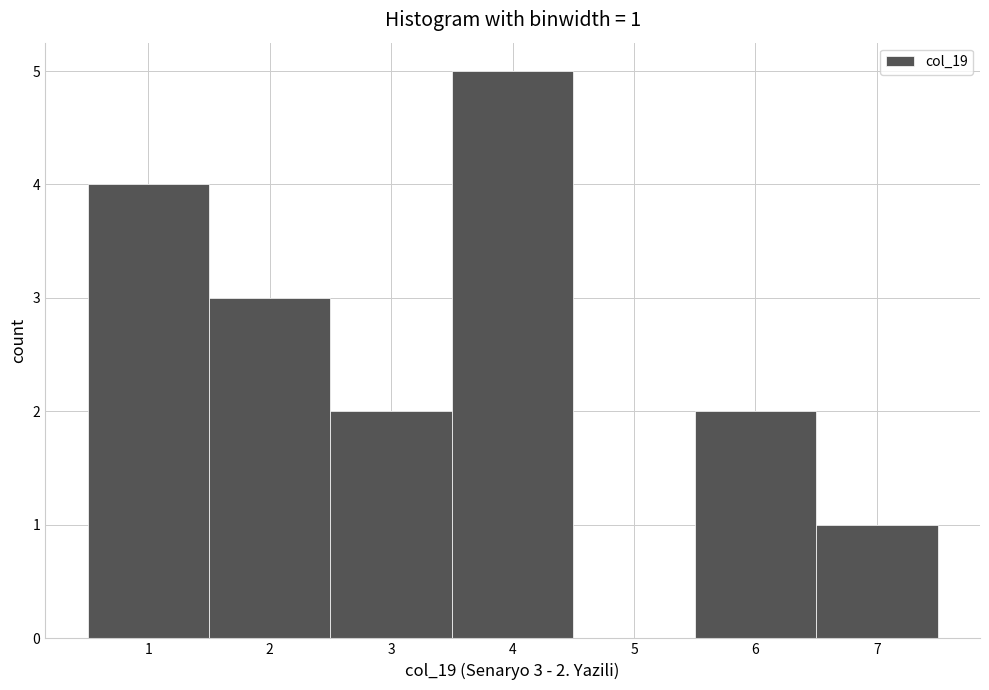

Which range on the x-axis has the tallest bar?

3.5 to 4.5